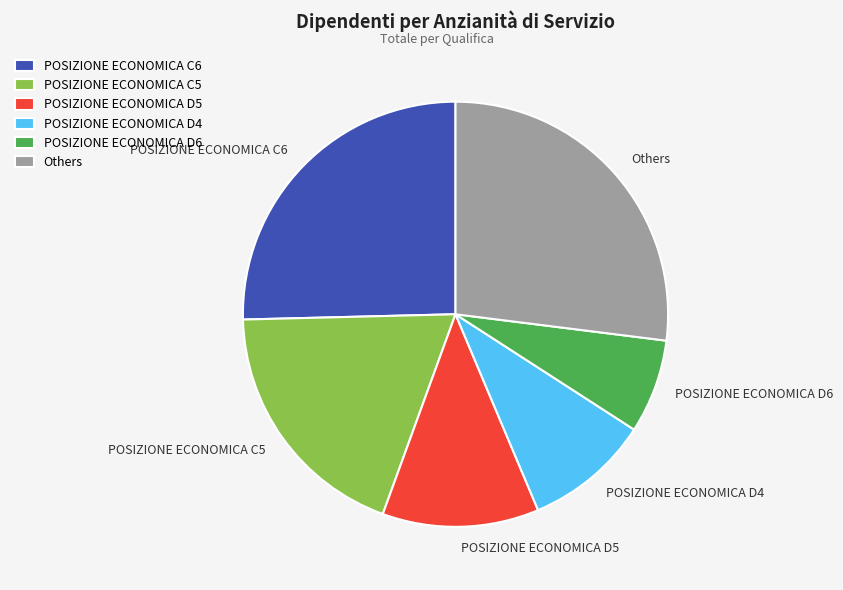

Rank the categories by value from lowest to highest.

POSIZIONE ECONOMICA D6, POSIZIONE ECONOMICA D4, POSIZIONE ECONOMICA D5, POSIZIONE ECONOMICA C5, POSIZIONE ECONOMICA C6, Others